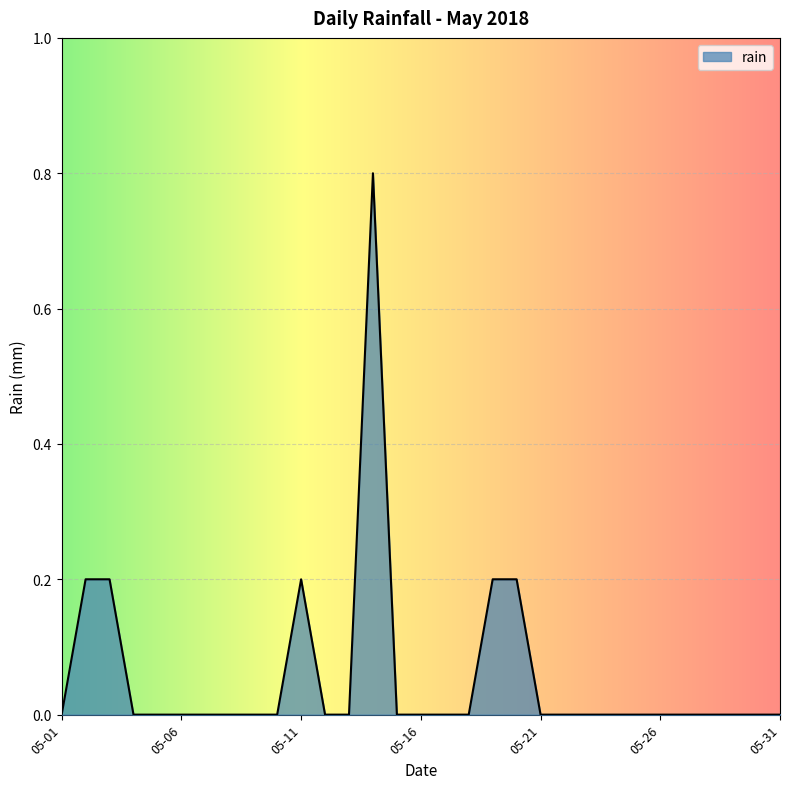

What is the maximum value shown in the chart?

0.8